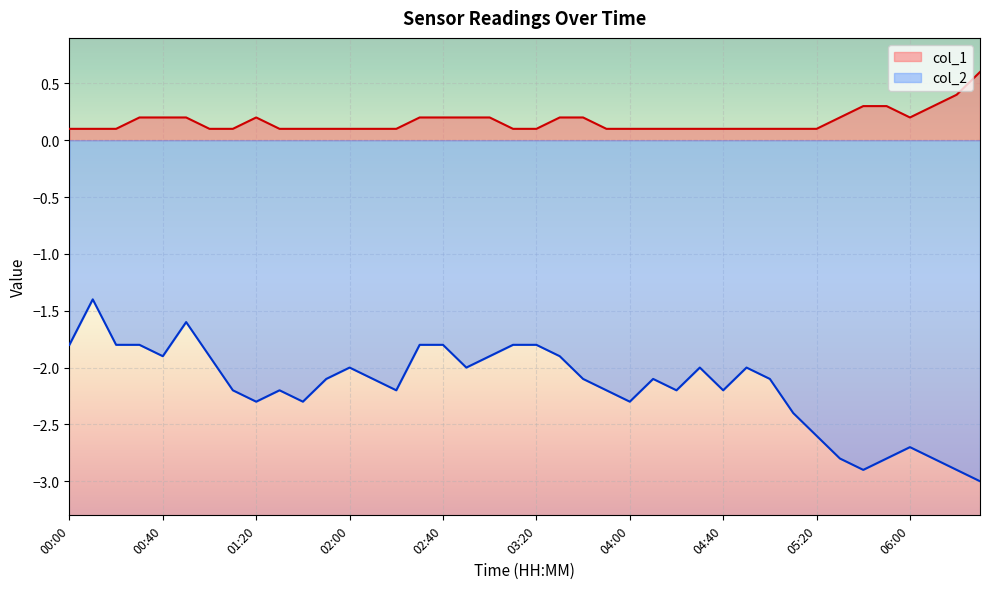

How many lines are shown in the chart?

2